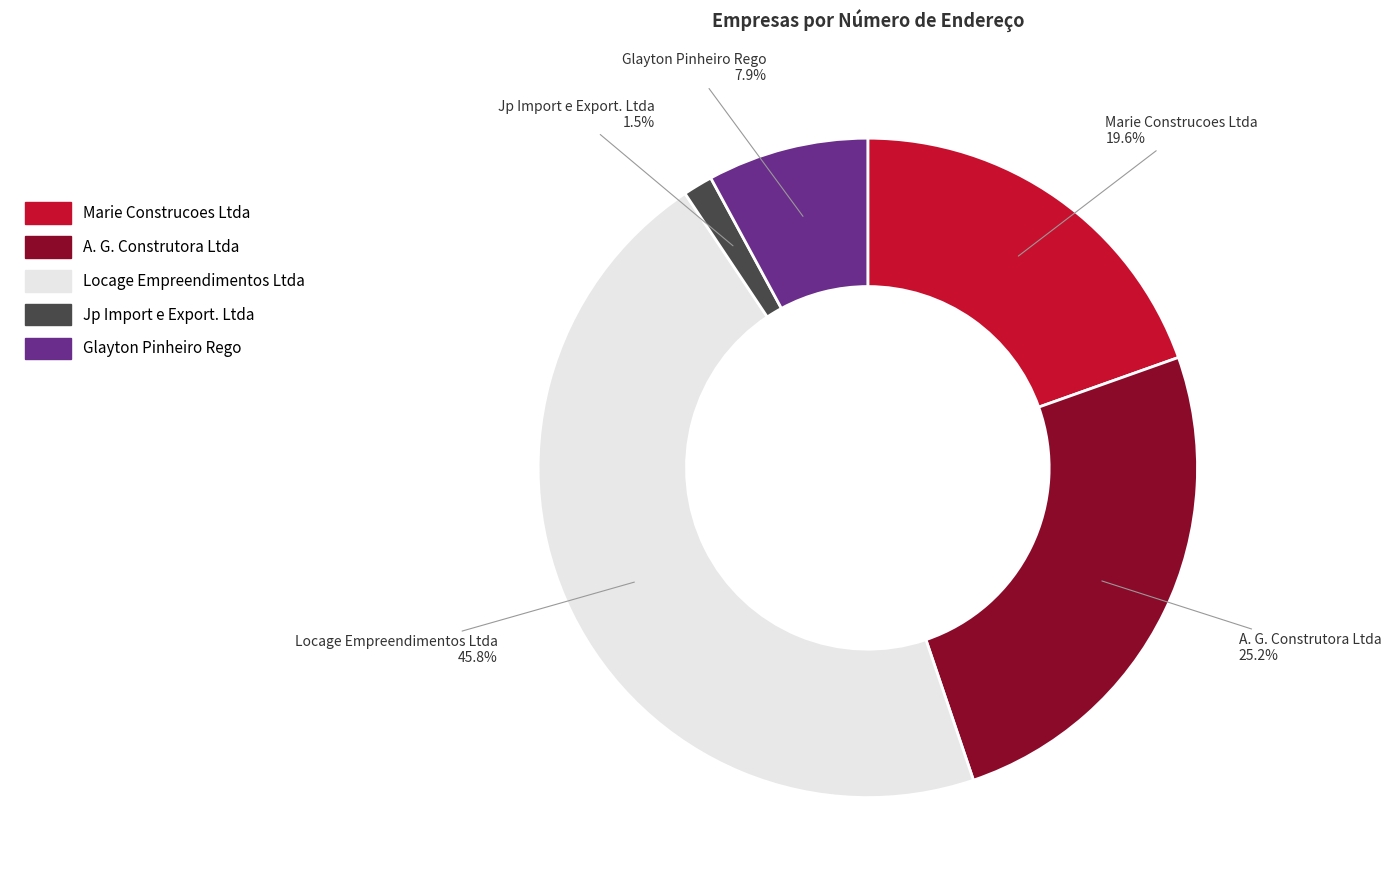

Is Glayton Pinheiro Rego the majority of the pie?

No